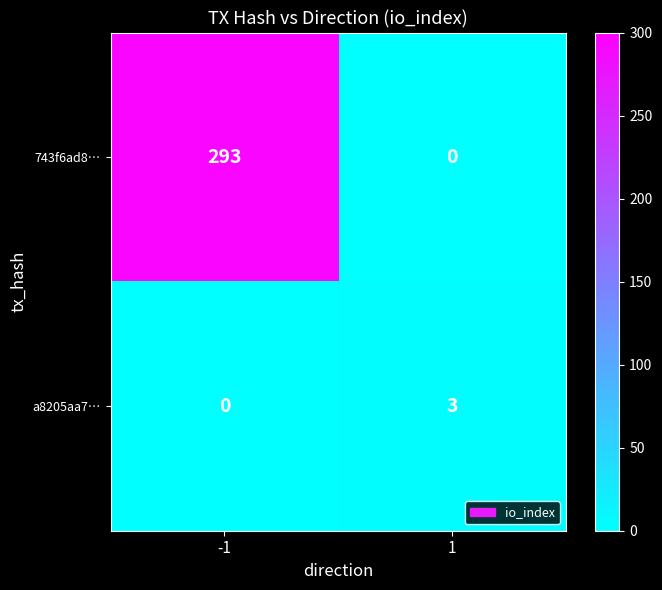

What is the difference between the a8205aa7… values at 1 and -1?

3